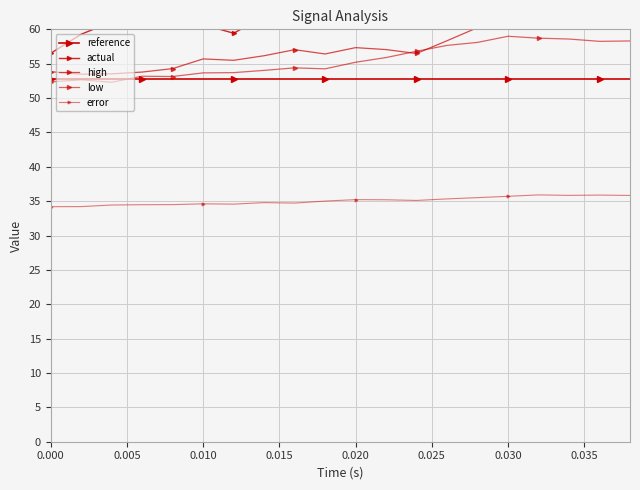

True or false: error and reference intersect in this chart.

False